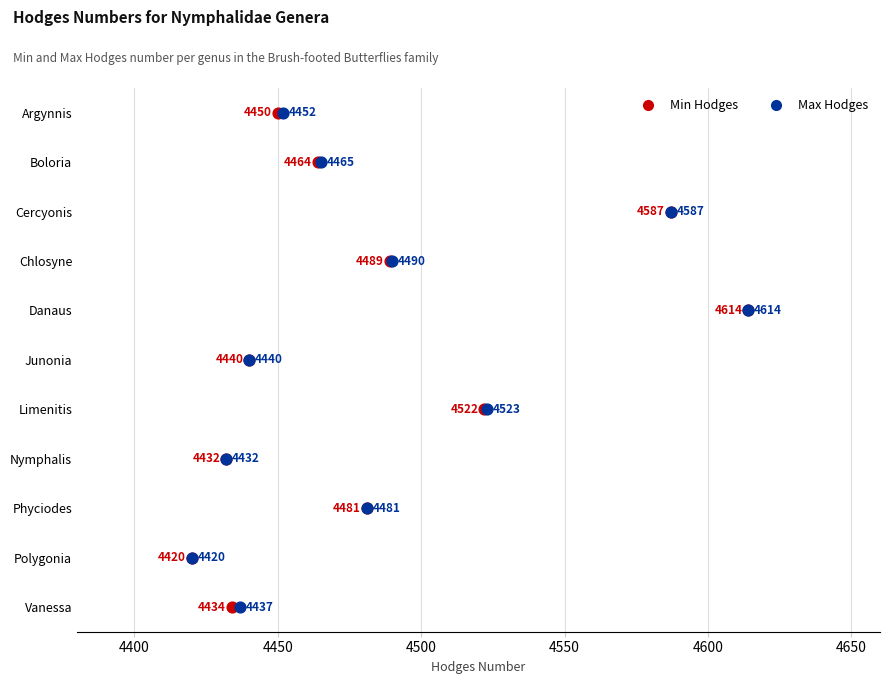

What are all the series names shown in the legend?

Min Hodges, Max Hodges